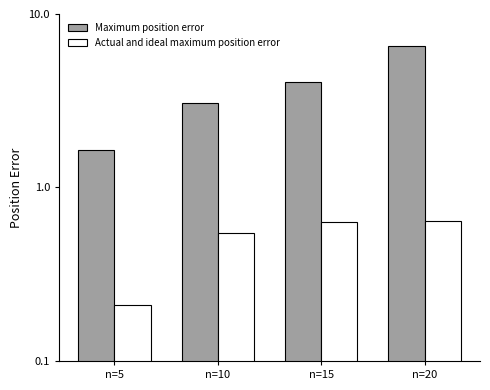

Reading left to right, what are all the values shown in this chart?

Maximum position error: 1.6	3.0	4.1	6.5
Actual and ideal maximum position error: 0.2	0.6	0.6	0.6